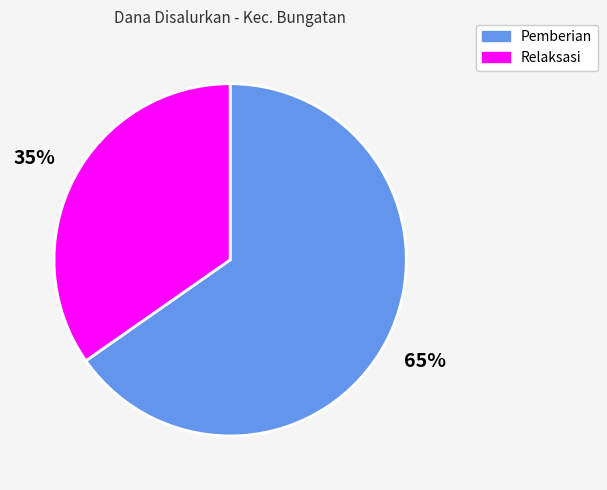

Does any single category account for the majority?

Yes